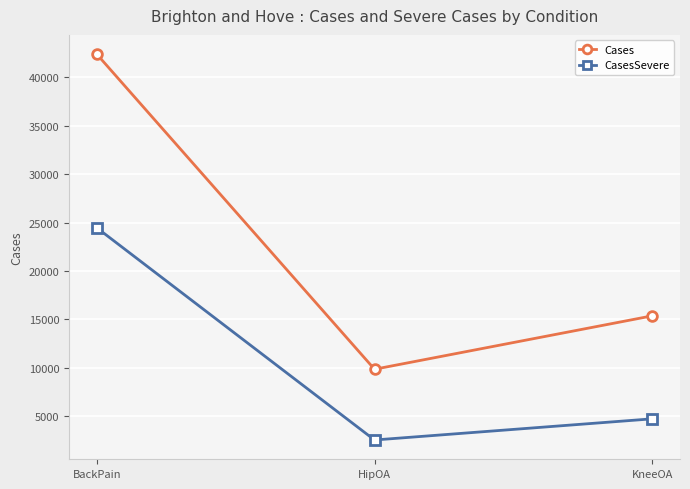

What position from the right is HipOA?

2